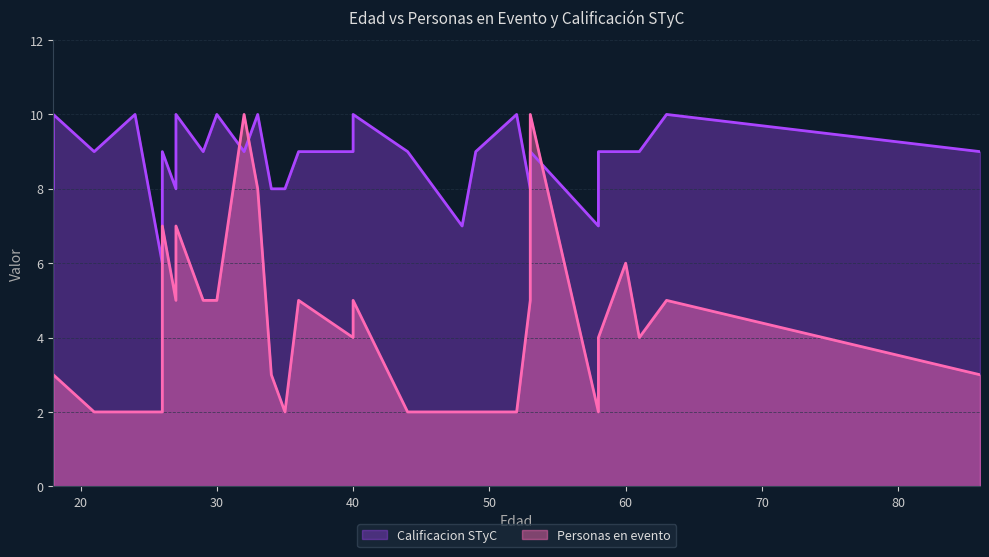

Does the chart have visible grid lines?

Yes